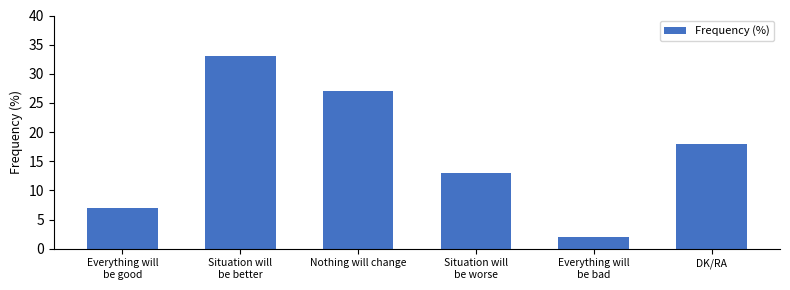

Which has a higher value, Everything will
be good or DK/RA?

DK/RA